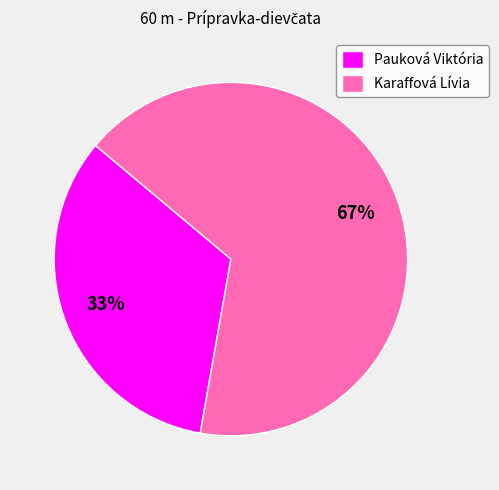

To the nearest percent, what is the average slice percentage?

50%